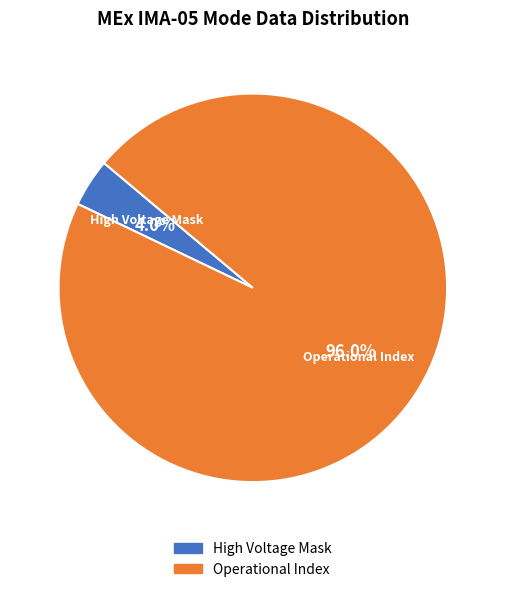

Is there any slice that represents more than half of the pie?

Yes